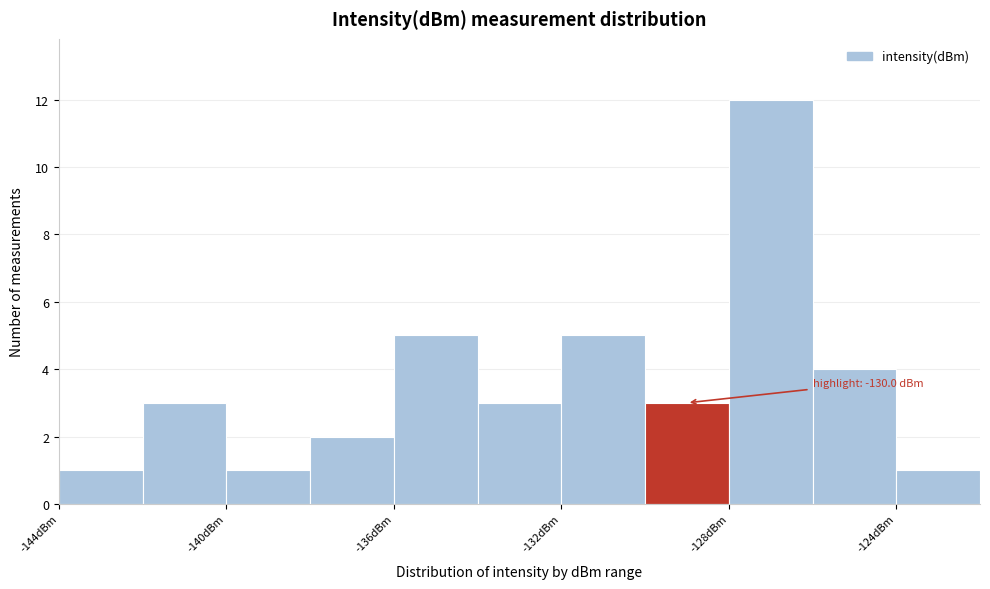

Which range on the x-axis has the tallest bar?

-128 to -126